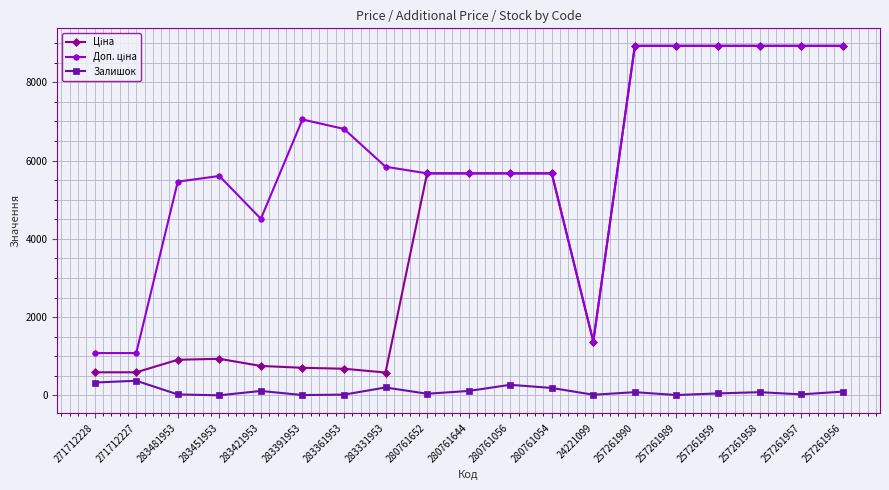

Is it true that Залишок equals 82.0 at 257261958?

True